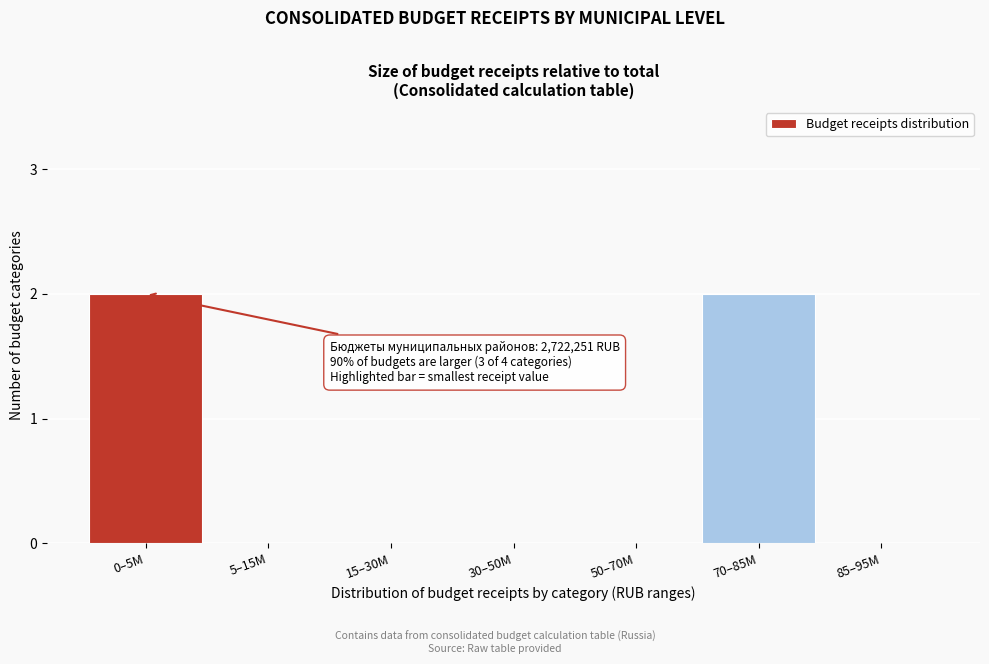

Reading left to right, extract all data points from this chart.

0–5M=2	5–15M=0	15–30M=0	30–50M=0	50–70M=0	70–85M=2	85–95M=0